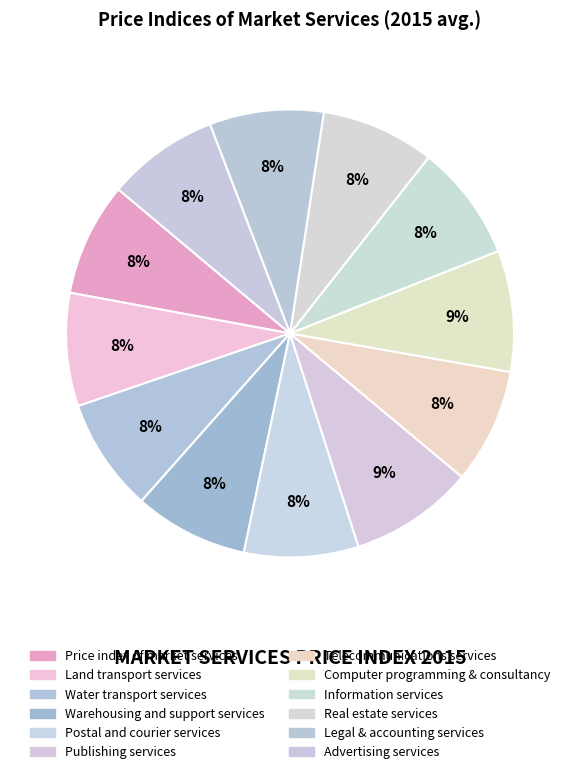

Count the number of slices in the pie.

12